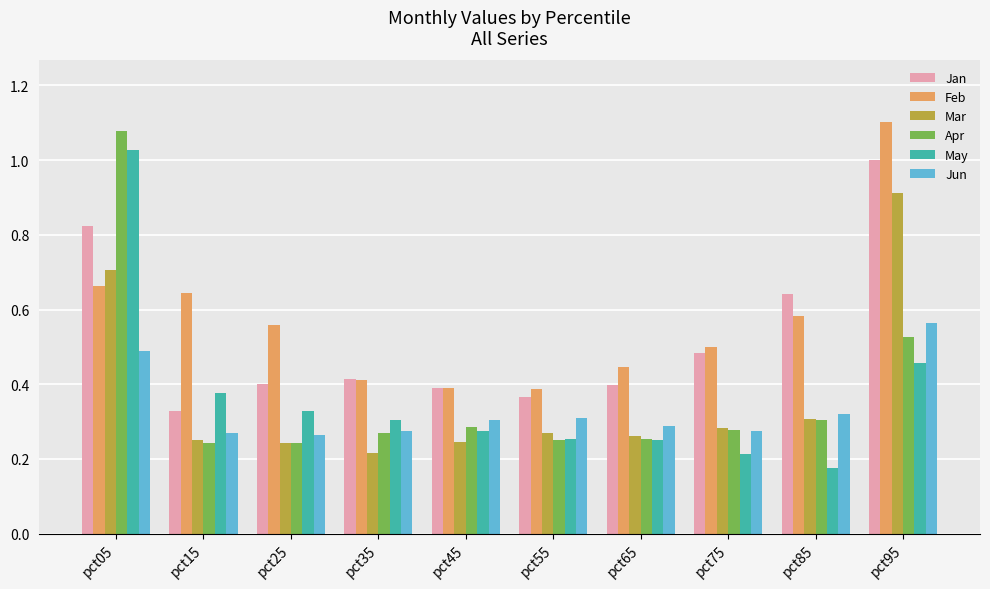

True or false: Jan has a value of 0.4 at pct25.

True